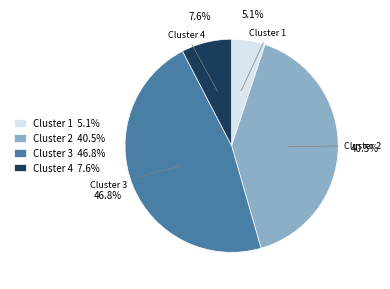

Does Cluster 2 40.5% account for over 50% of the chart?

No